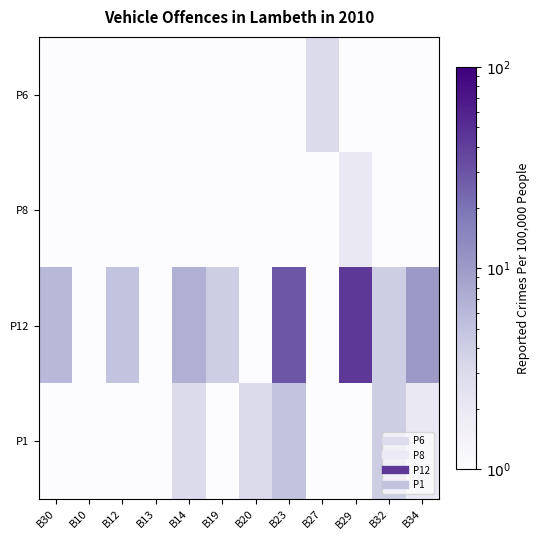

Rank the series by their maximum value, from lowest to highest.

P8, P6, P1, P12